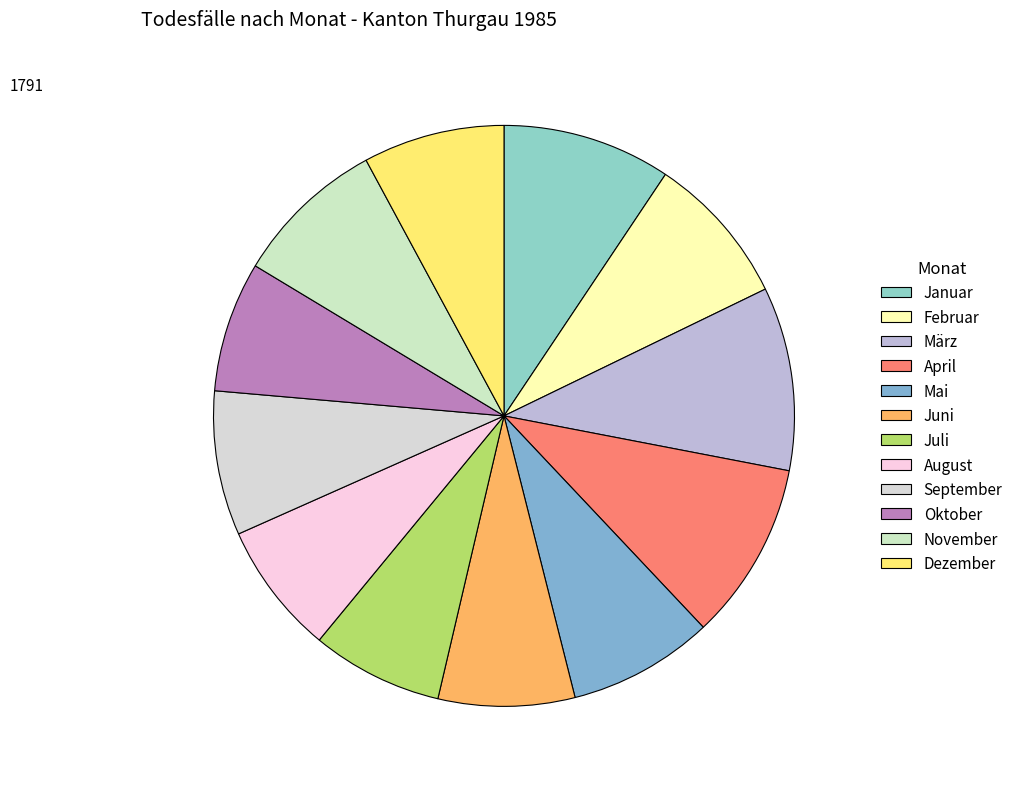

Count the number of slices in the pie.

12